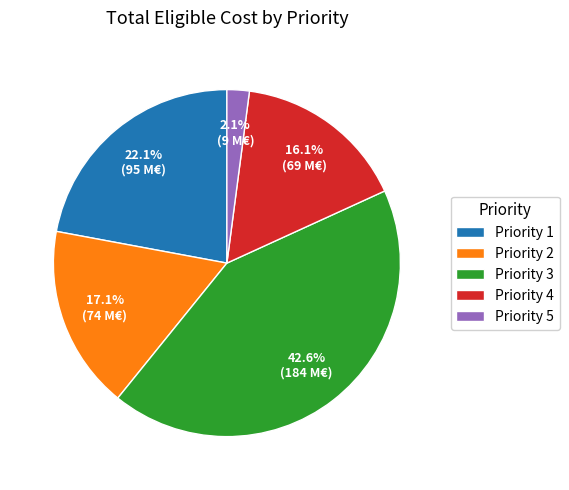

Is it true that Priority 2 is 1% of the pie?

False